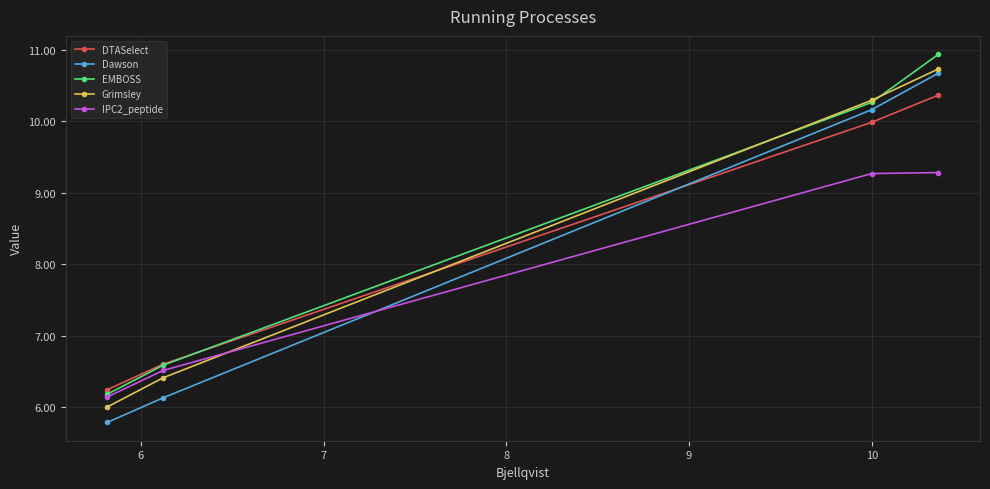

How many lines are shown in the chart?

5